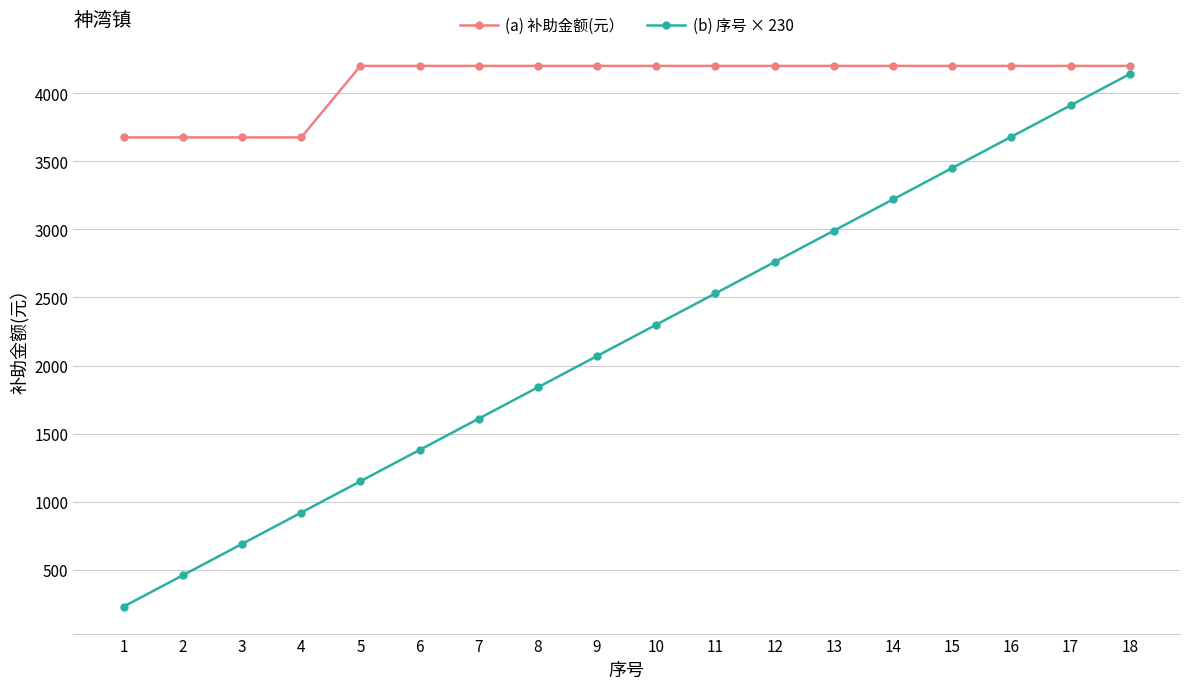

List the series in order of their peak value, highest first.

(a) 补助金额(元）, (b) 序号 × 230